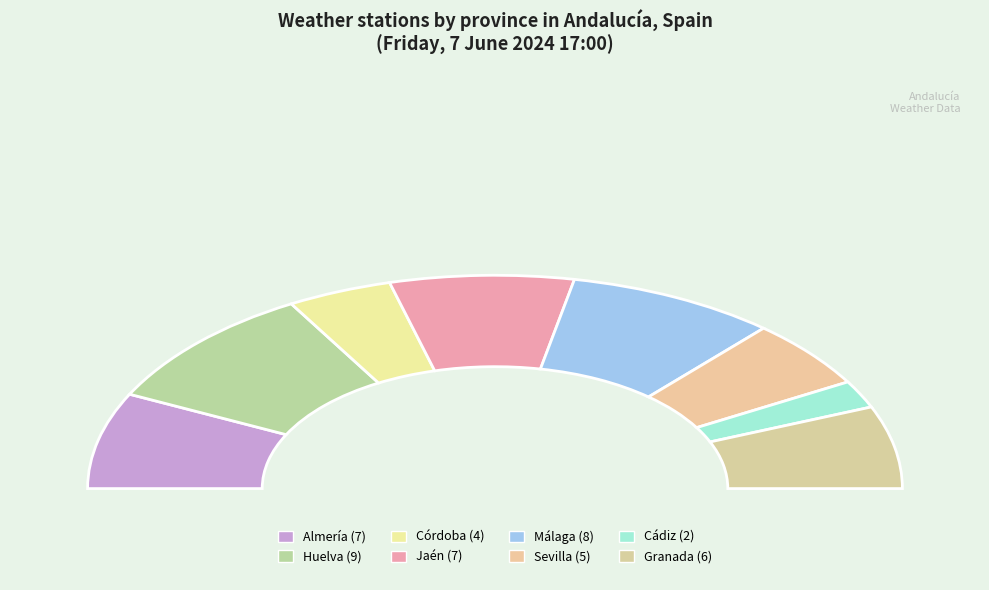

What percentage is NOT represented by Málaga?

83.3%